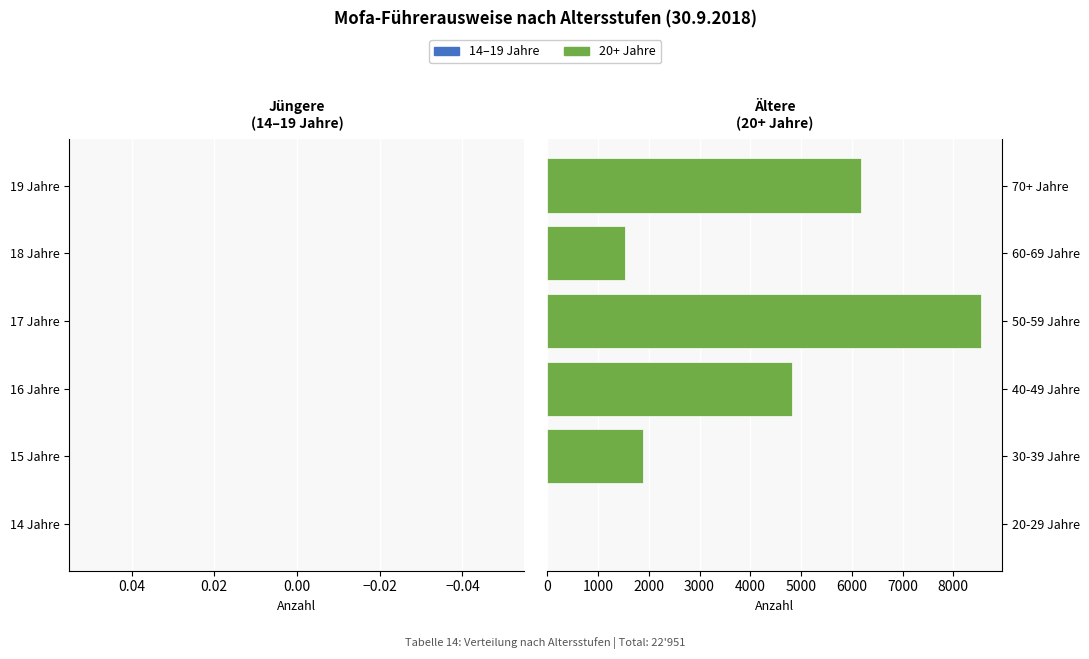

The value at 50-59 Jahre is 2023. True or false?

False